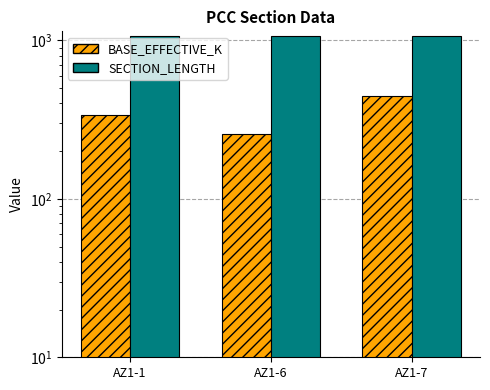

How many data points does each series have?

3